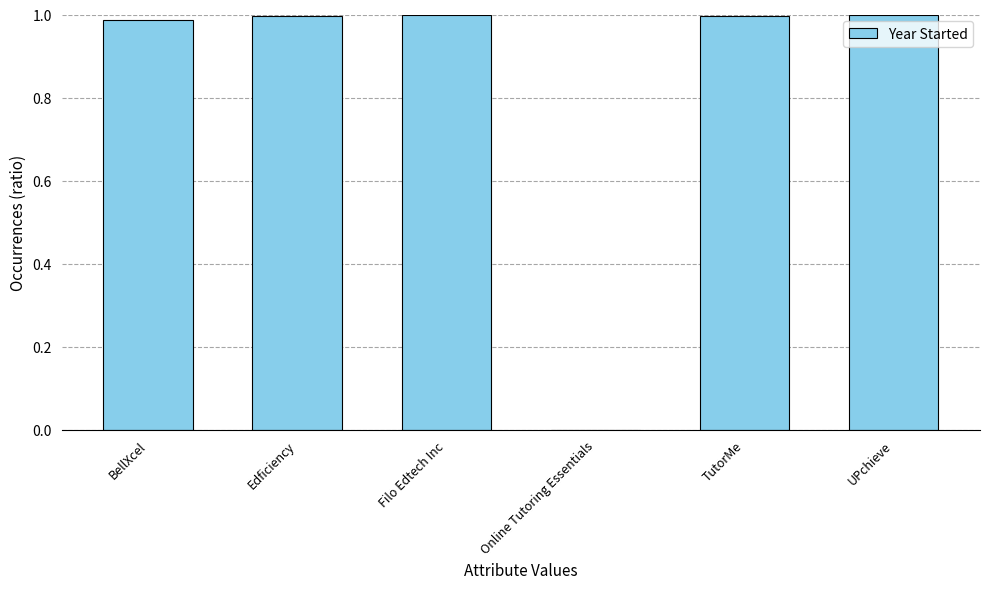

What is the average value?

0.8